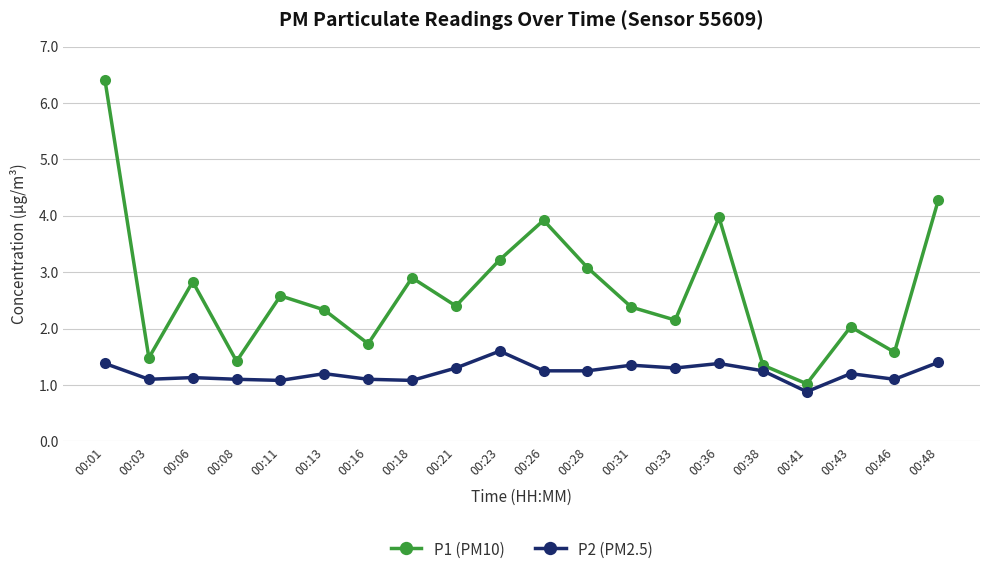

Does the chart display data point markers on the line(s)?

Yes